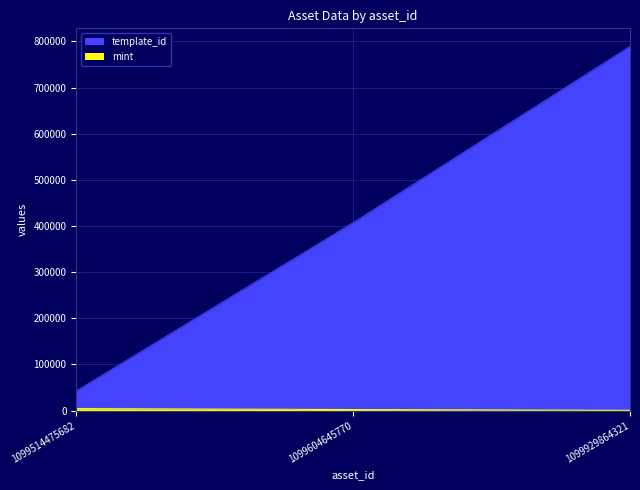

At which label does template_id reach its minimum?

1099514475682